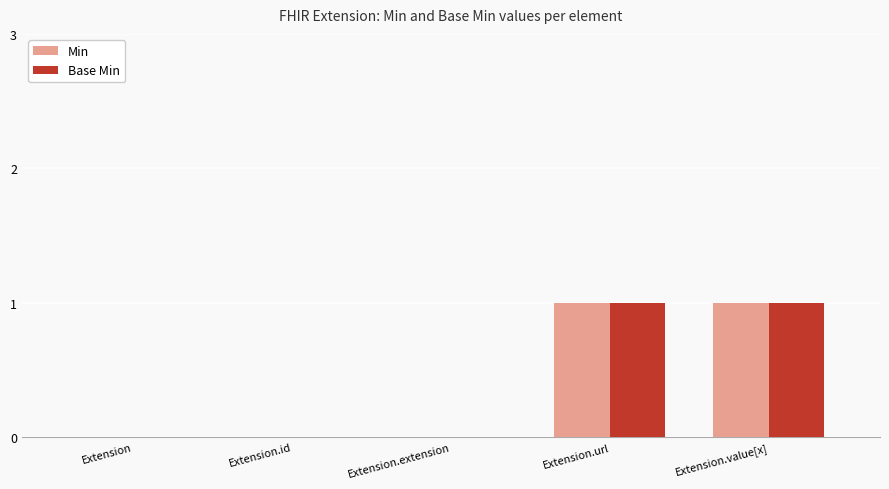

The value of Min at Extension.id is 0. True or false?

True